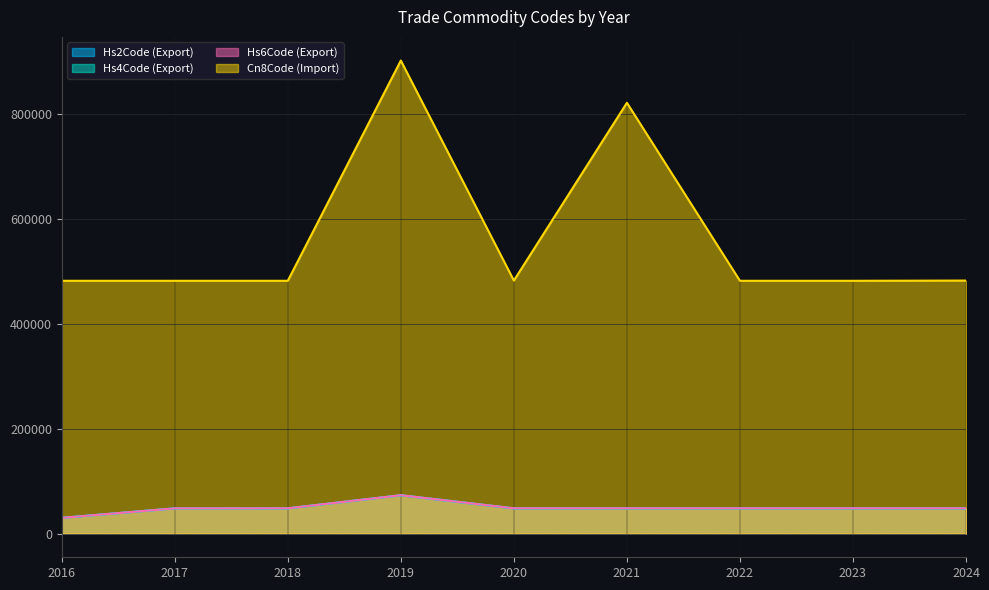

Is the value of Hs2Code (Export) at 2019 greater than the value of Hs4Code (Export) at 2016?

Yes